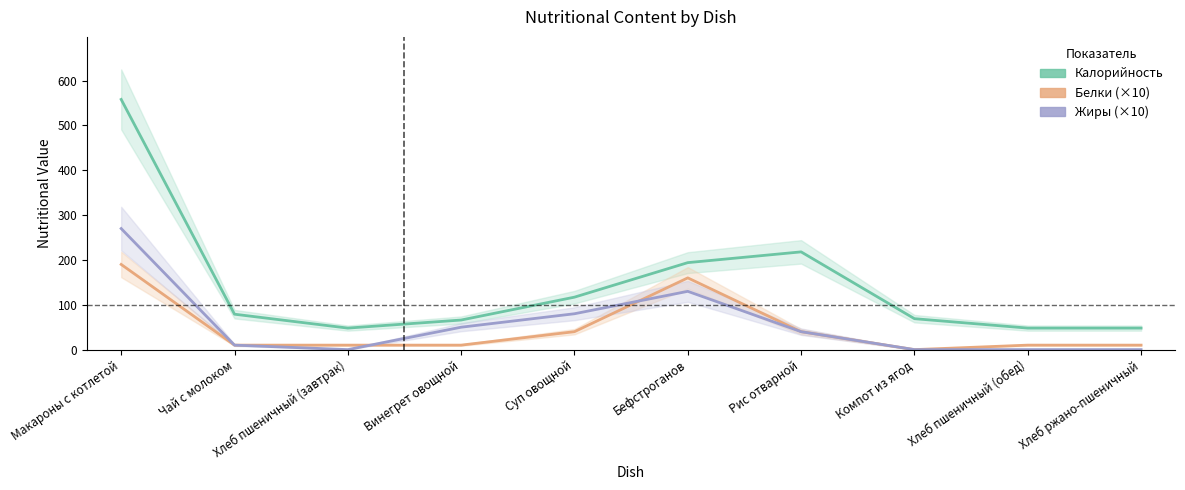

How many interior local valleys does the Жиры (×10) series have?

1